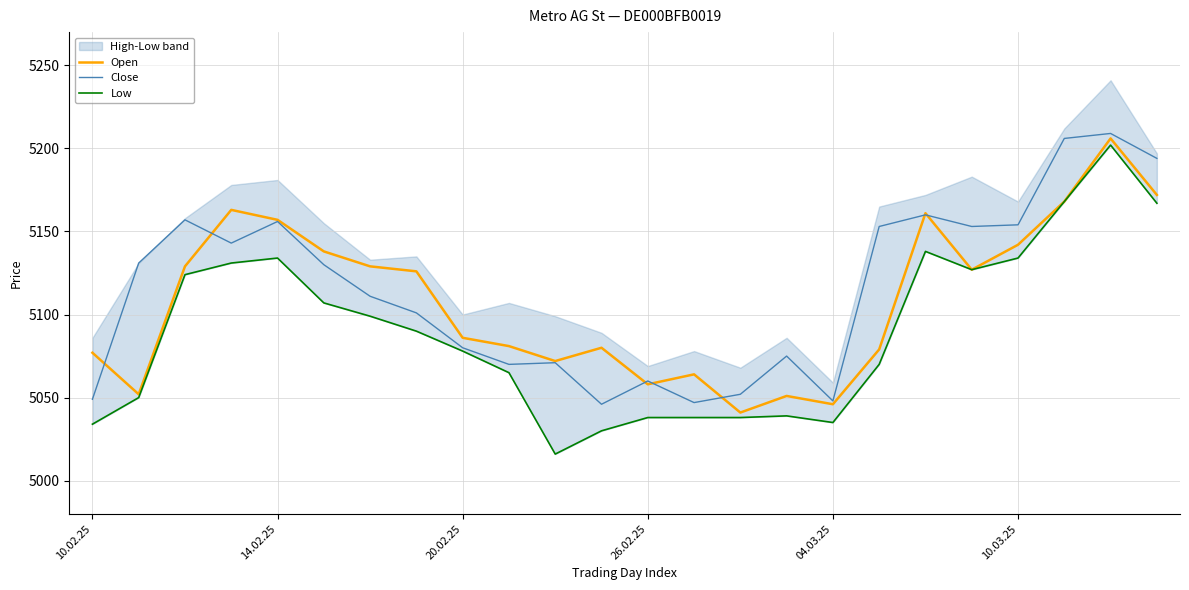

What is the lowest value of the Close series?

5046